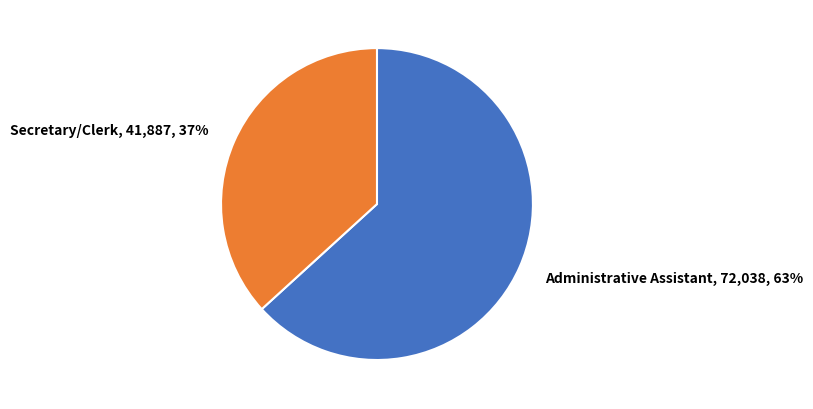

To the nearest percent, what is the average slice percentage?

50%